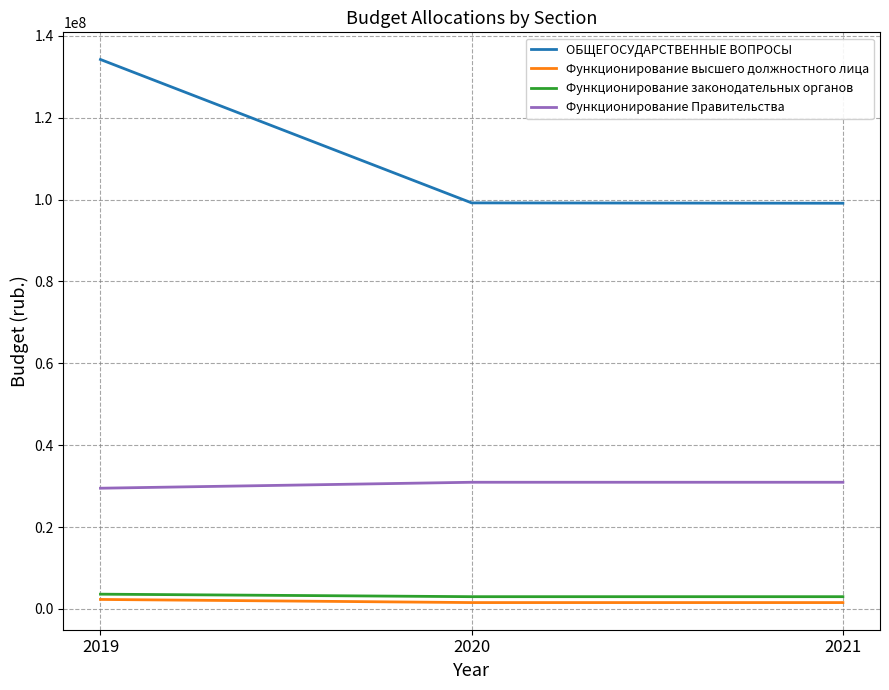

At how many categories does at least one series exceed 129431605?

1